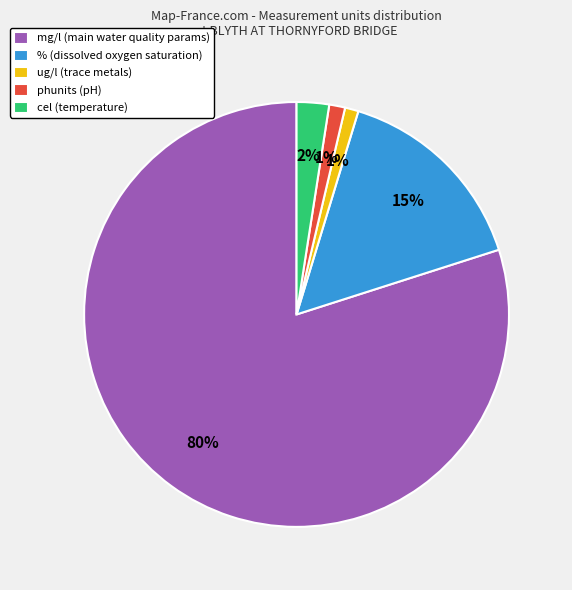

Is it true that cel (temperature) is 10% of the pie?

False